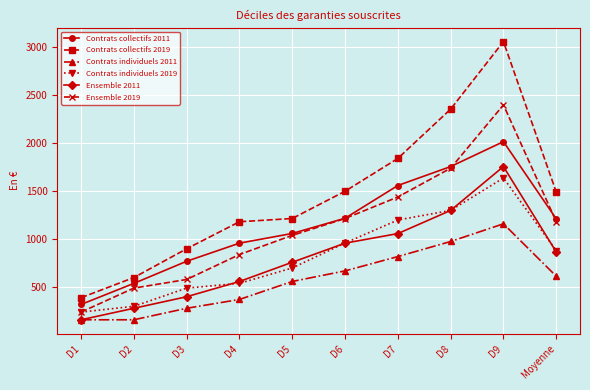

How many data points in Ensemble 2019 are above 1183?

5